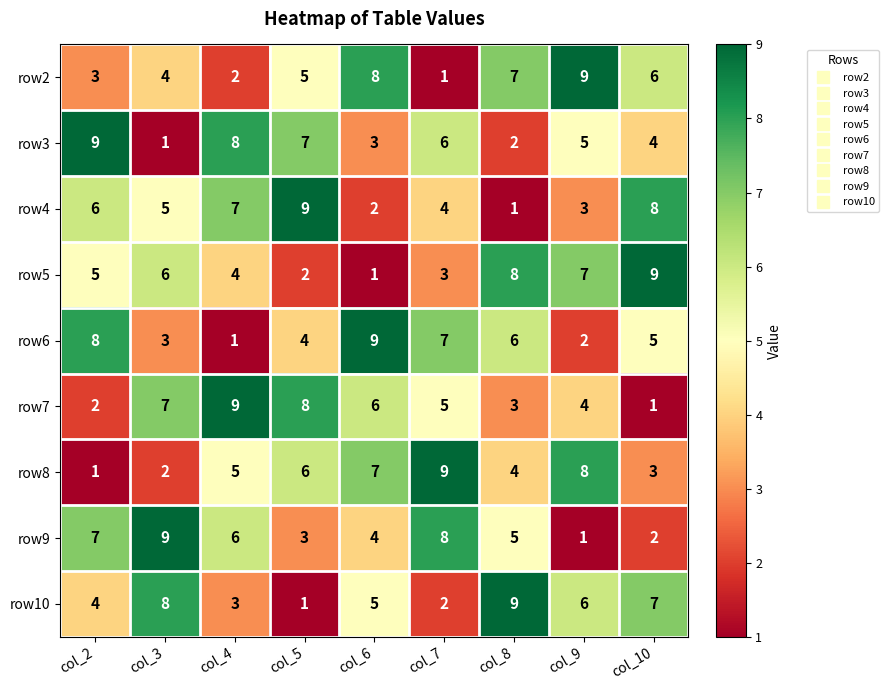

What is the total value across all series at col_7?

45